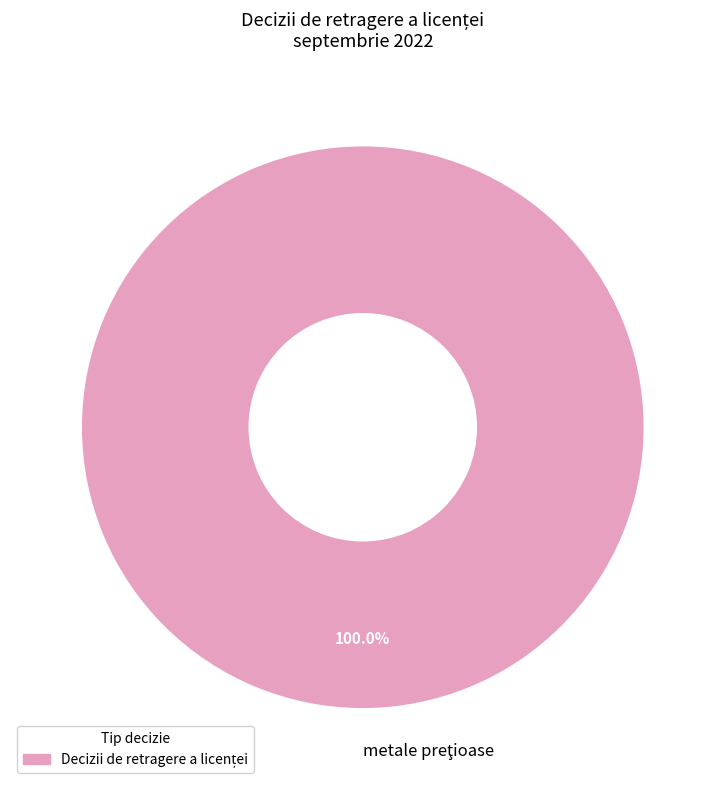

Is there a majority slice in this chart?

Yes